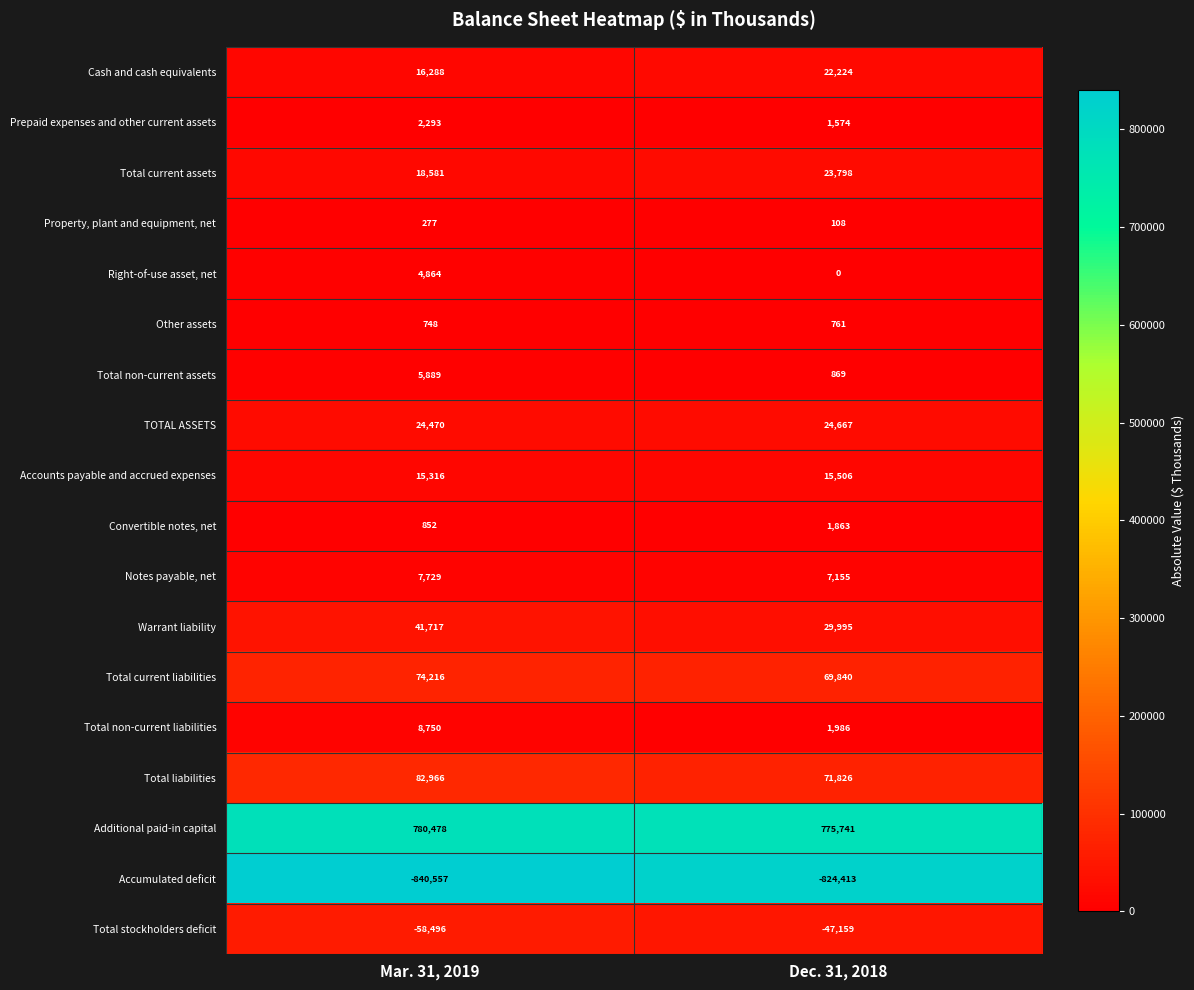

List the series in order of their peak value, highest first.

Additional paid-in capital, Total liabilities, Total current liabilities, Warrant liability, TOTAL ASSETS, Total current assets, Cash and cash equivalents, Accounts payable and accrued expenses, Total non-current liabilities, Notes payable, net, Total non-current assets, Right-of-use asset, net, Prepaid expenses and other current assets, Convertible notes, net, Other assets, Property, plant and equipment, net, Total stockholders deficit, Accumulated deficit